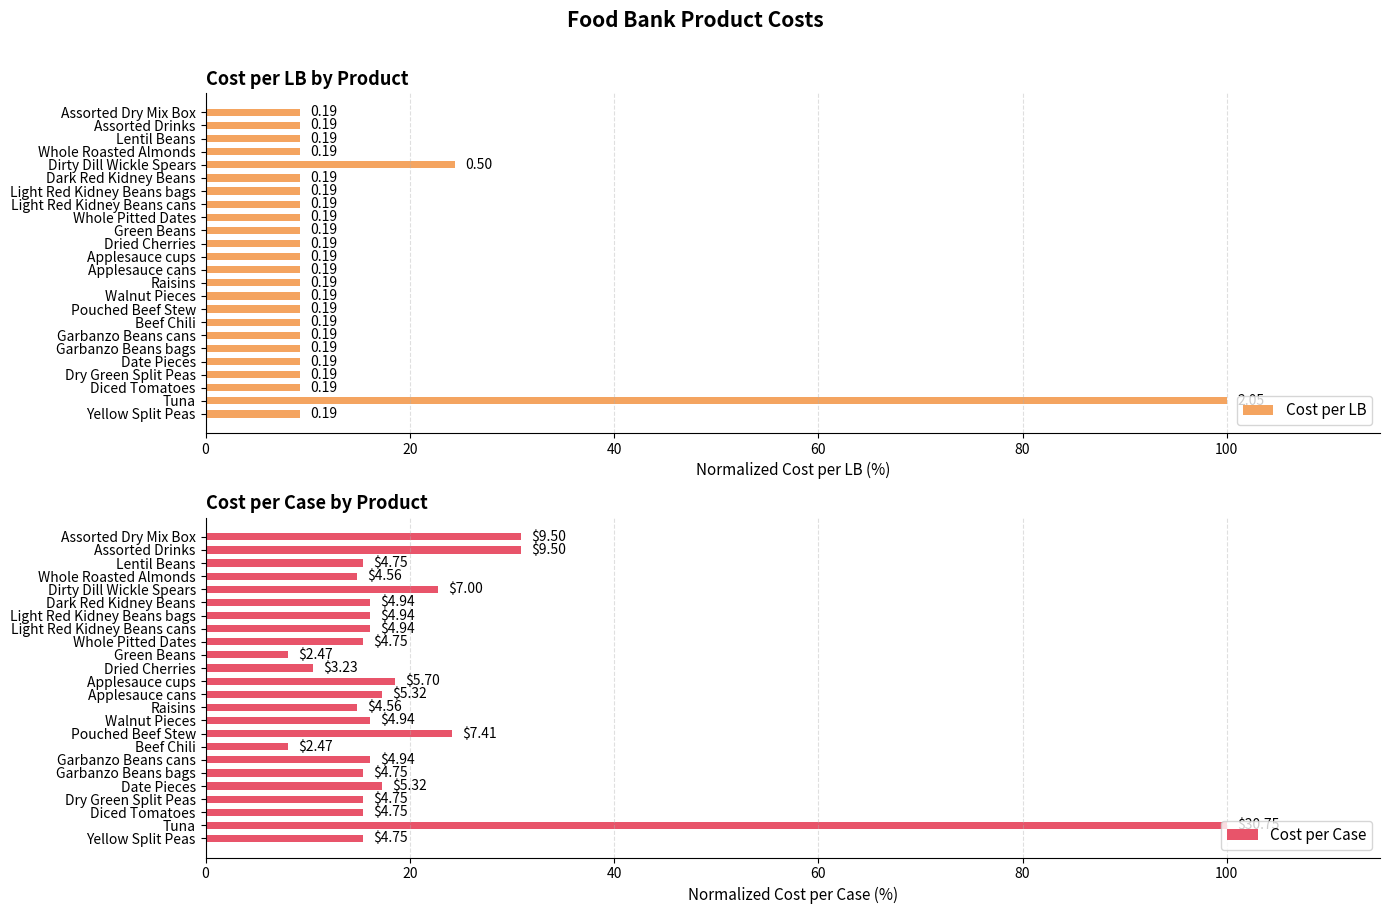

Is the value of Cost per LB at Tuna greater than the value of Cost per Case at Whole Pitted Dates?

Yes